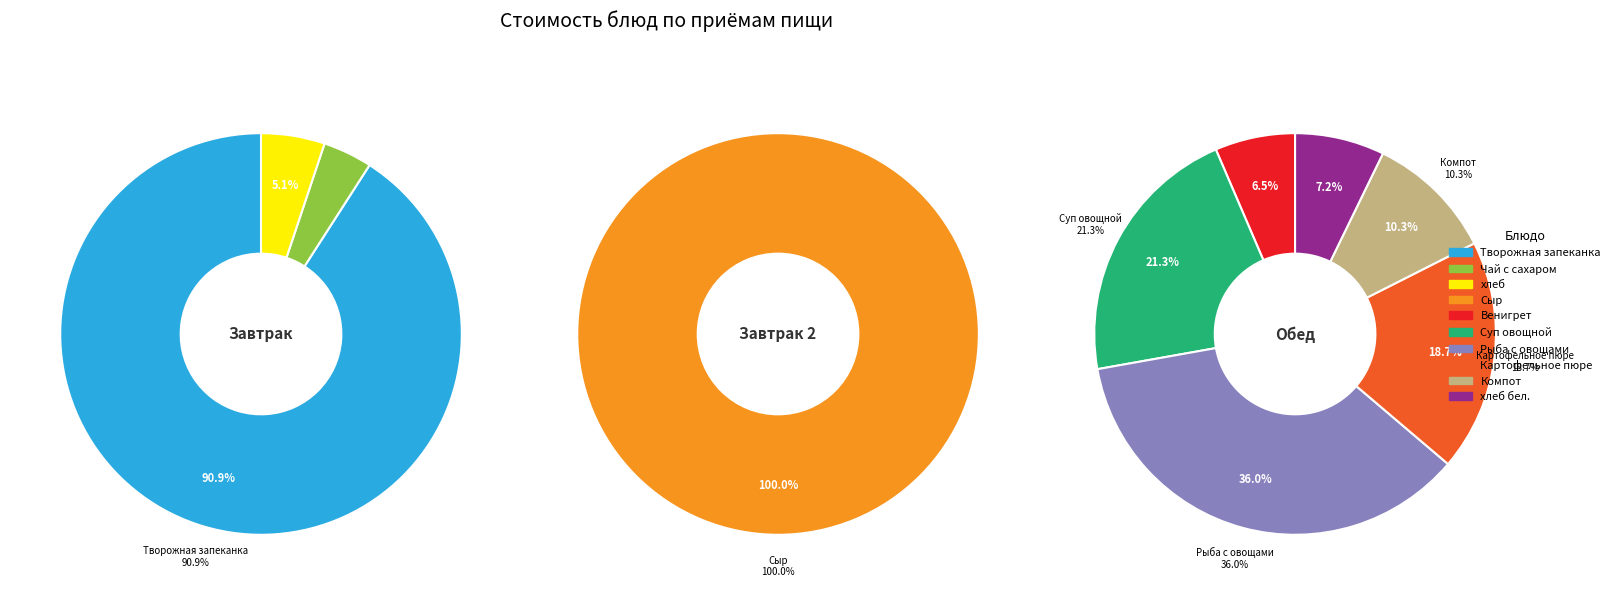

Between Чай с сахаром and хлеб, which series saw the biggest shift?

Завтрак